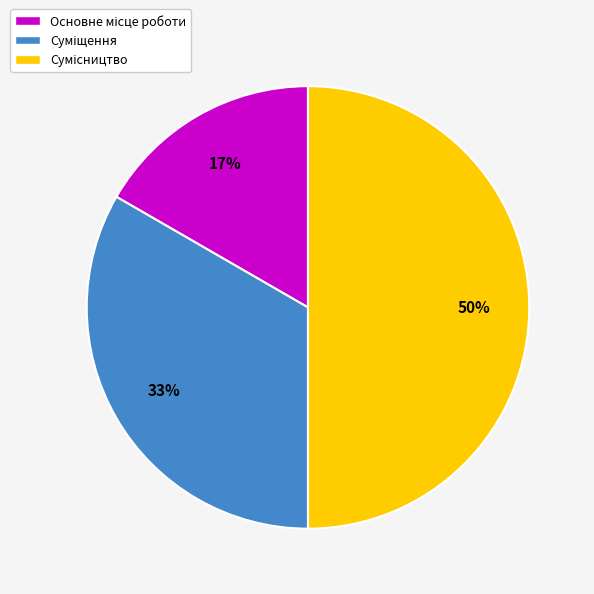

To the nearest percent, what is the difference between the largest and smallest slice percentages?

33%